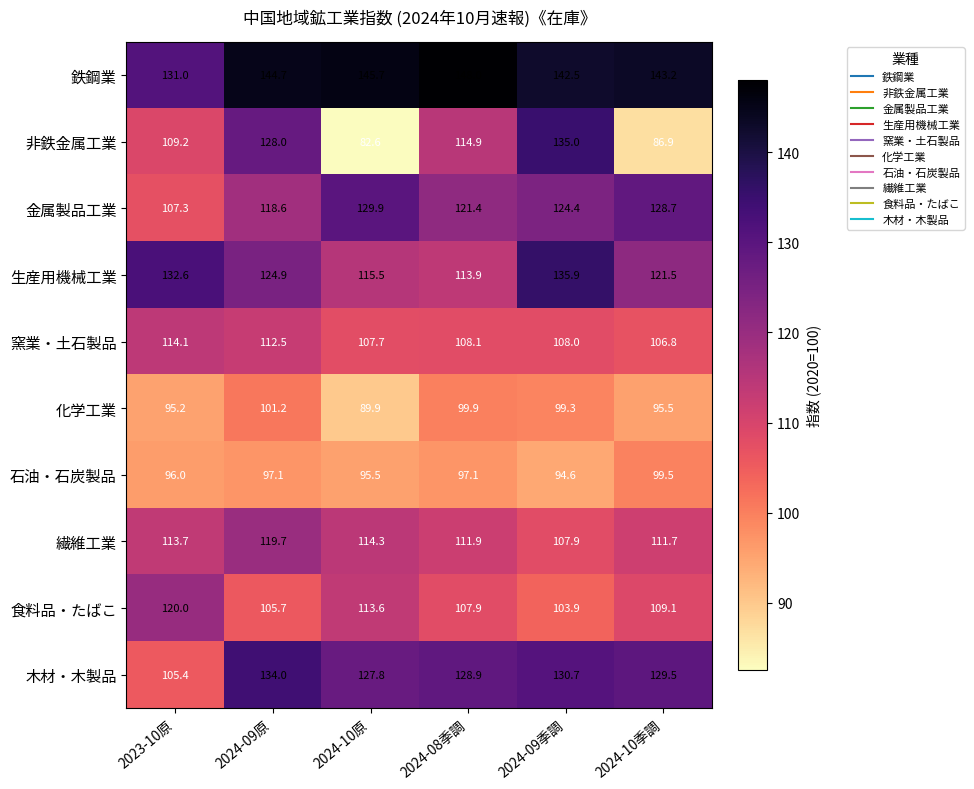

Which category has the lowest value across all series?

2024-10原